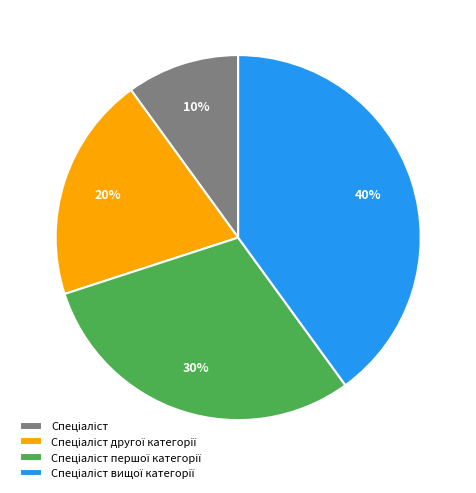

Is there a majority slice in this chart?

No